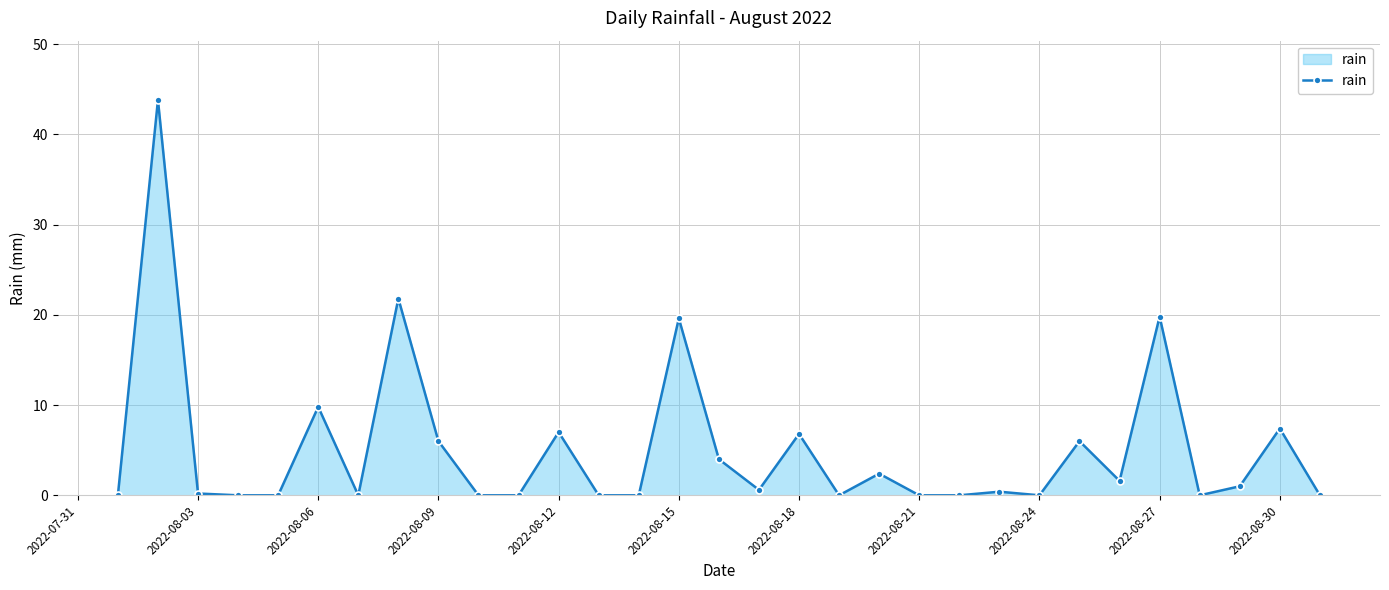

How many data points does each series have?

31